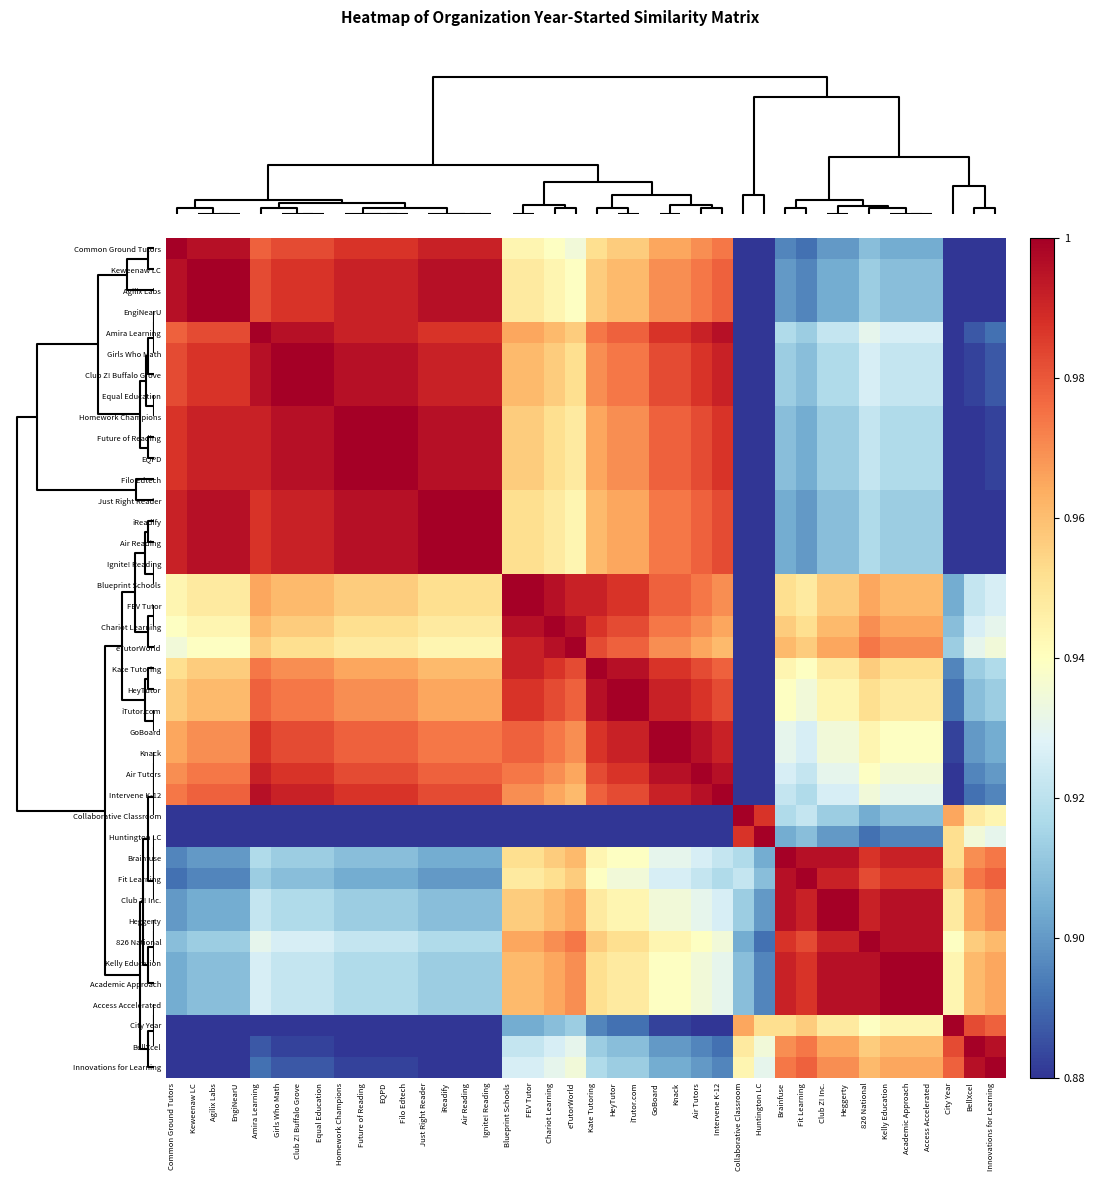

Count the number of categories in the chart.

40